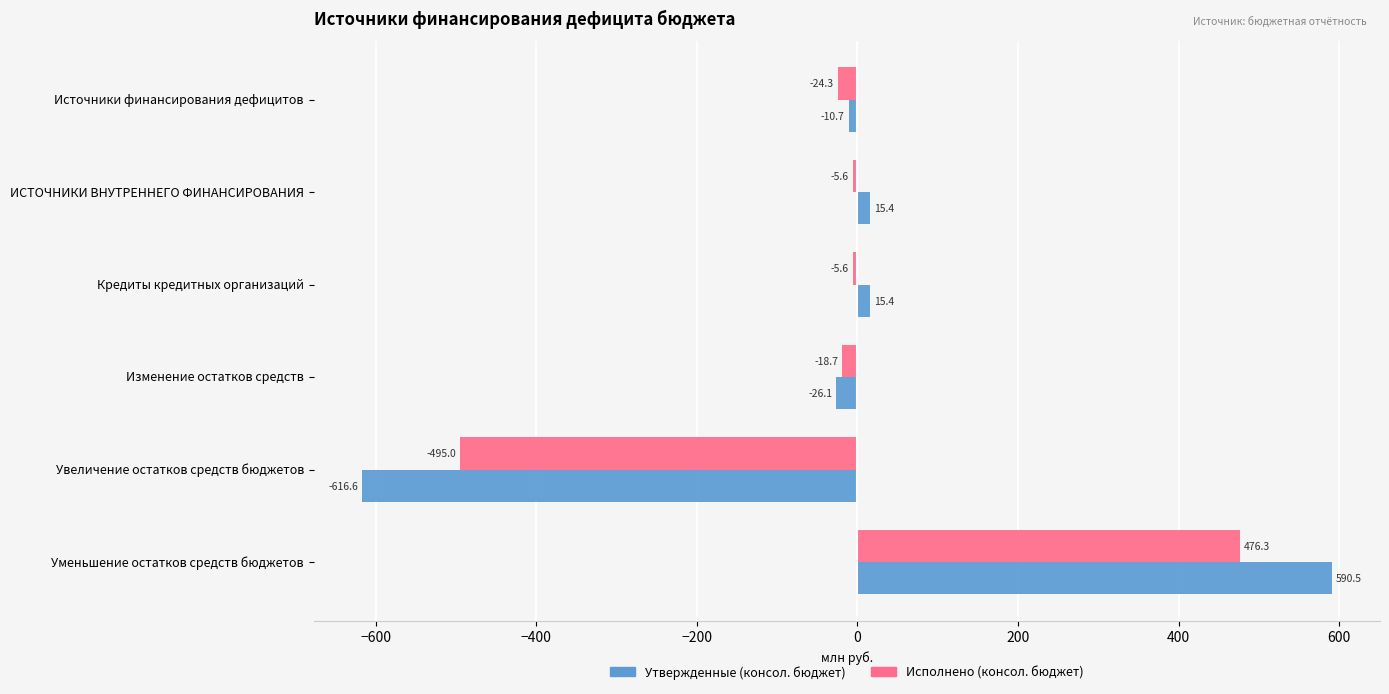

What is the highest value of the Утвержденные (консол. бюджет) series?

590.5